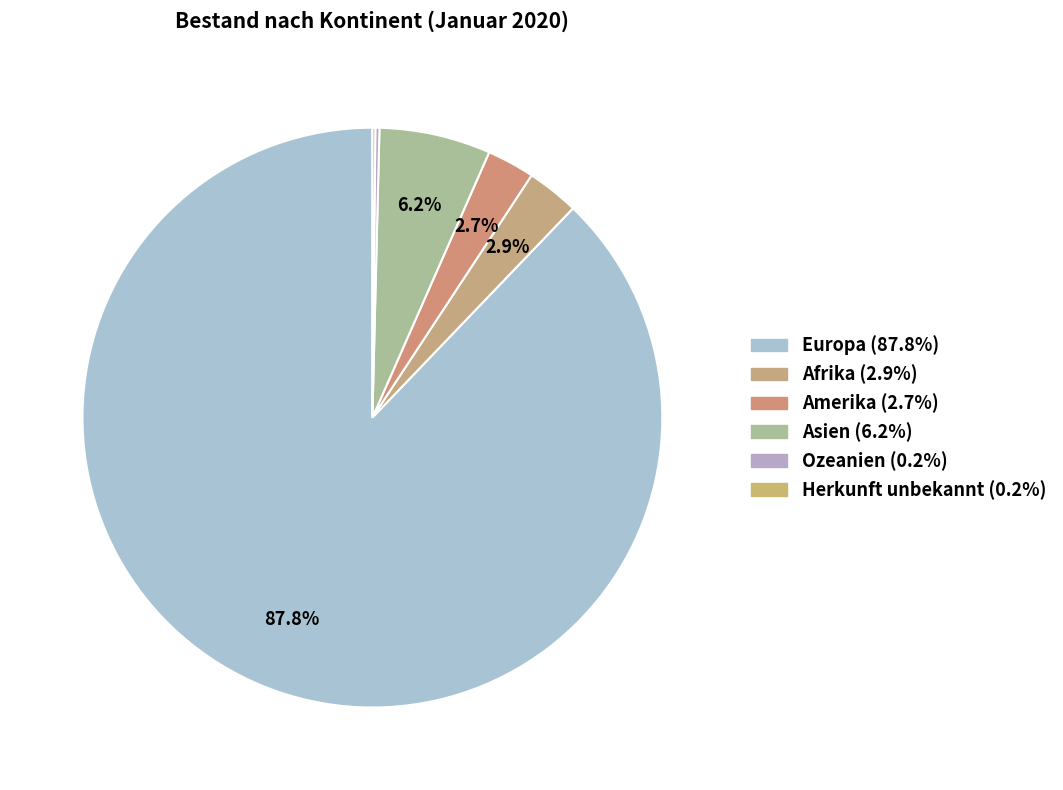

To the nearest percent, what is the difference between the largest and smallest slice percentages?

88%